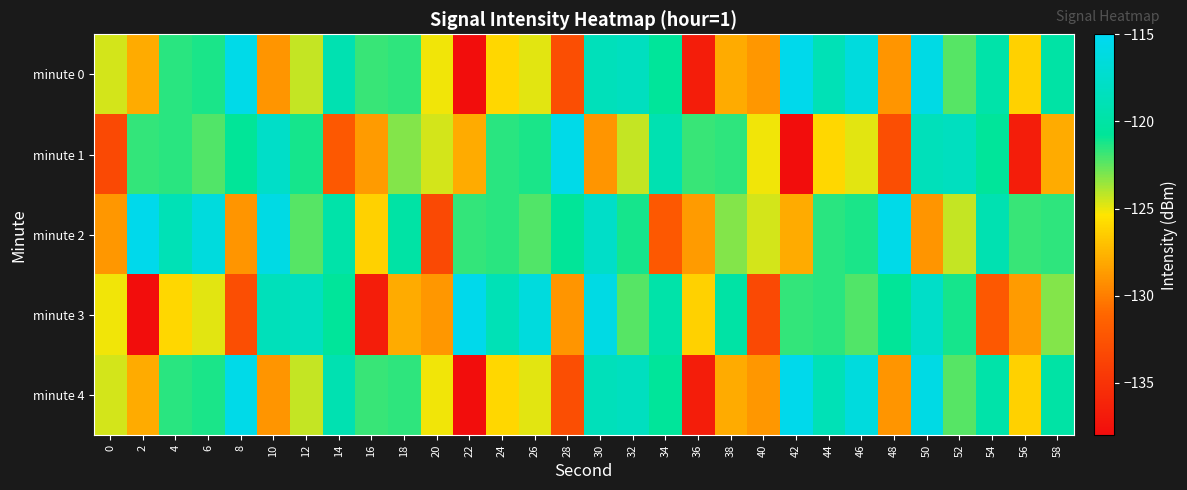

Reading right to left, extract all data points from this chart.

minute 0: 58=-120.0	56=-126.3	54=-119.7	52=-122.4	50=-115.9	48=-129.0	46=-116.4	44=-118.9	42=-115.5	40=-128.9	38=-127.9	36=-136.7	34=-120.7	32=-118.3	30=-118.6	28=-132.9	26=-124.8	24=-126.0	22=-137.9	20=-125.1	18=-121.6	16=-121.8	14=-119.1	12=-124.3	10=-129.0	8=-115.7	6=-121.3	4=-121.5	2=-128.0	0=-124.5
minute 1: 58=-127.9	56=-136.7	54=-120.7	52=-118.3	50=-118.6	48=-132.9	46=-124.8	44=-126.0	42=-137.9	40=-125.1	38=-121.6	36=-121.8	34=-119.1	32=-124.3	30=-129.0	28=-115.7	26=-121.3	24=-121.5	22=-128.0	20=-124.5	18=-123.1	16=-128.7	14=-132.1	12=-121.2	10=-117.8	8=-120.8	6=-122.2	4=-121.5	2=-121.7	0=-133.3
minute 2: 58=-121.6	56=-121.8	54=-119.1	52=-124.3	50=-129.0	48=-115.7	46=-121.3	44=-121.5	42=-128.0	40=-124.5	38=-123.1	36=-128.7	34=-132.1	32=-121.2	30=-117.8	28=-120.8	26=-122.2	24=-121.5	22=-121.7	20=-133.3	18=-120.0	16=-126.3	14=-119.7	12=-122.4	10=-115.9	8=-129.0	6=-116.4	4=-118.9	2=-115.5	0=-128.9
minute 3: 58=-123.1	56=-128.7	54=-132.1	52=-121.2	50=-117.8	48=-120.8	46=-122.2	44=-121.5	42=-121.7	40=-133.3	38=-120.0	36=-126.3	34=-119.7	32=-122.4	30=-115.9	28=-129.0	26=-116.4	24=-118.9	22=-115.5	20=-128.9	18=-127.9	16=-136.7	14=-120.7	12=-118.3	10=-118.6	8=-132.9	6=-124.8	4=-126.0	2=-137.9	0=-125.1
minute 4: 58=-120.0	56=-126.3	54=-119.7	52=-122.4	50=-115.9	48=-129.0	46=-116.4	44=-118.9	42=-115.5	40=-128.9	38=-127.9	36=-136.7	34=-120.7	32=-118.3	30=-118.6	28=-132.9	26=-124.8	24=-126.0	22=-137.9	20=-125.1	18=-121.6	16=-121.8	14=-119.1	12=-124.3	10=-129.0	8=-115.7	6=-121.3	4=-121.5	2=-128.0	0=-124.5